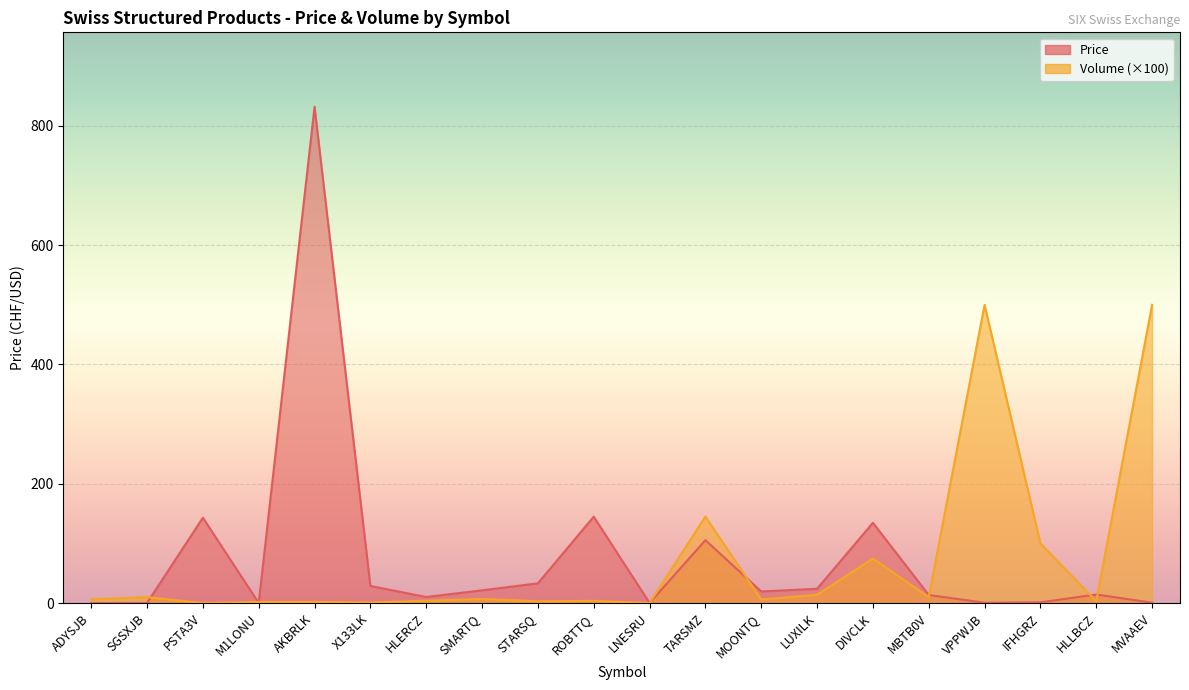

Which category has the lowest value across all series?

ADYSJB